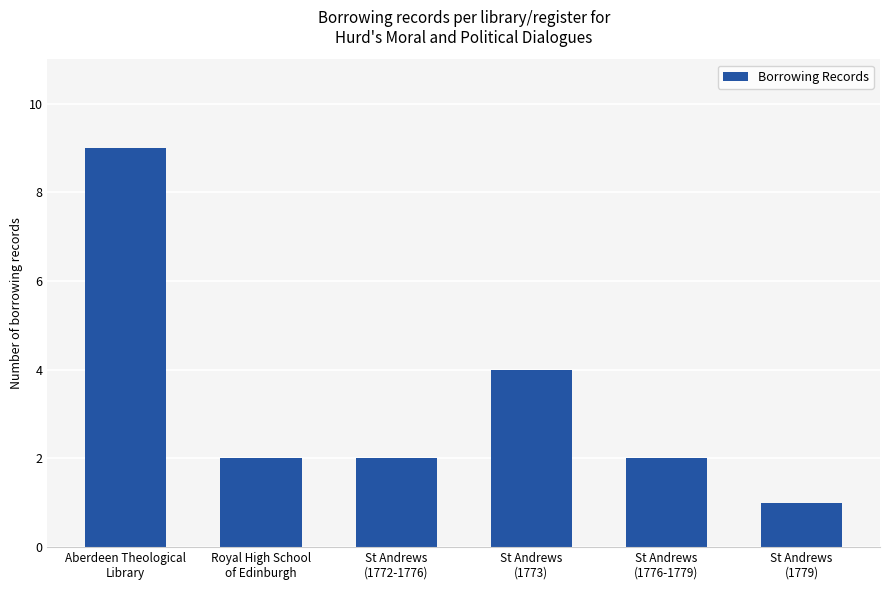

Is it true that the value at St Andrews
(1773) is 4?

True